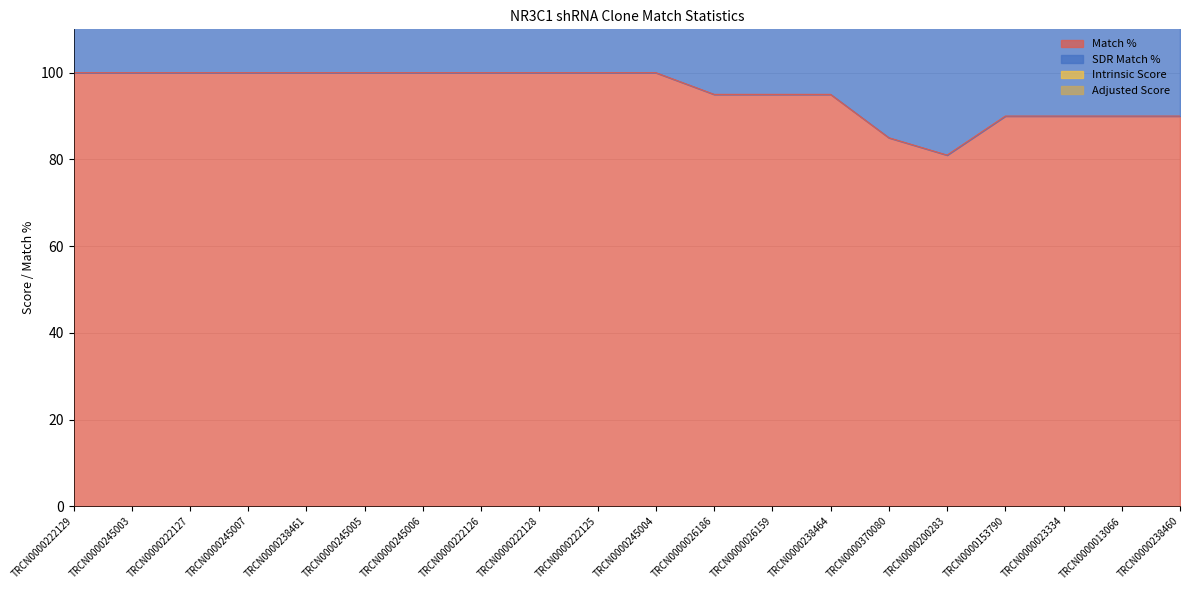

True or false: Adjusted Score and Match % intersect in this chart.

False